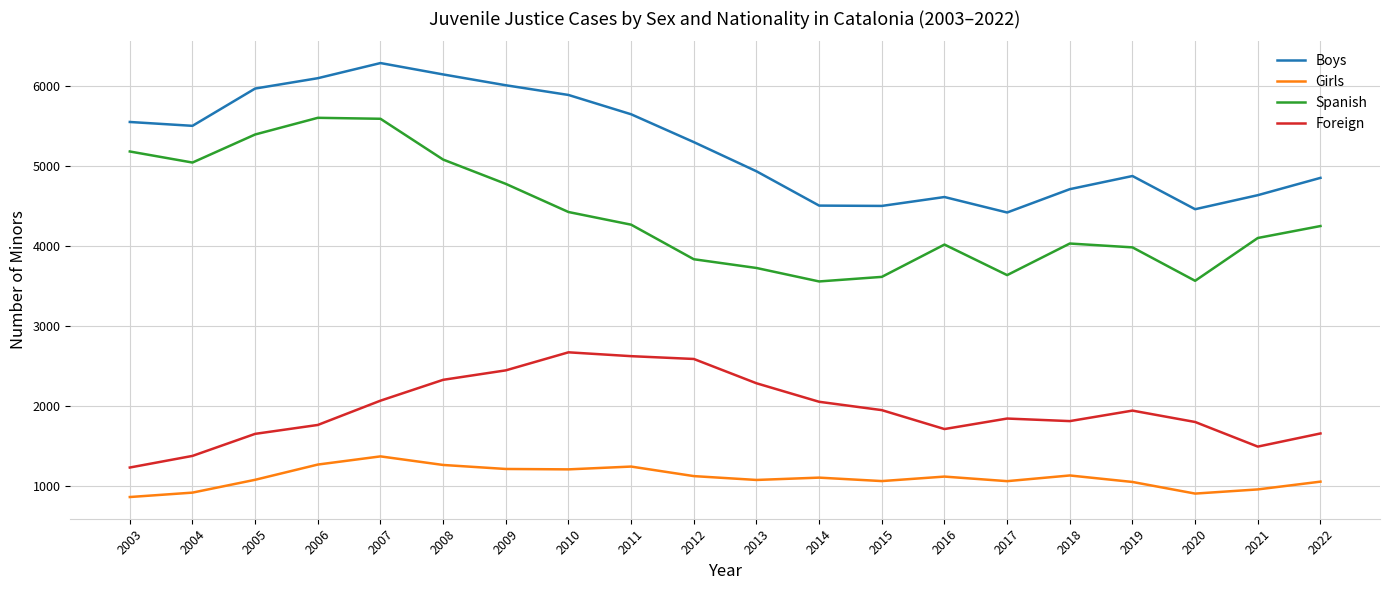

At which category is the sum across all series the highest?

2007